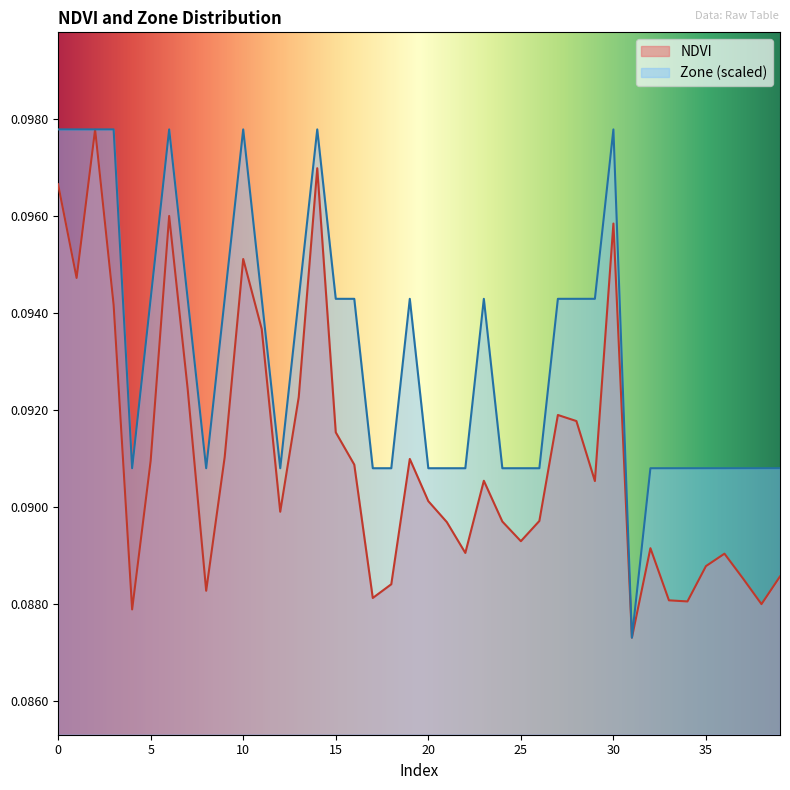

In Zone, how many points are higher than both neighbors (excluding endpoints)?

6